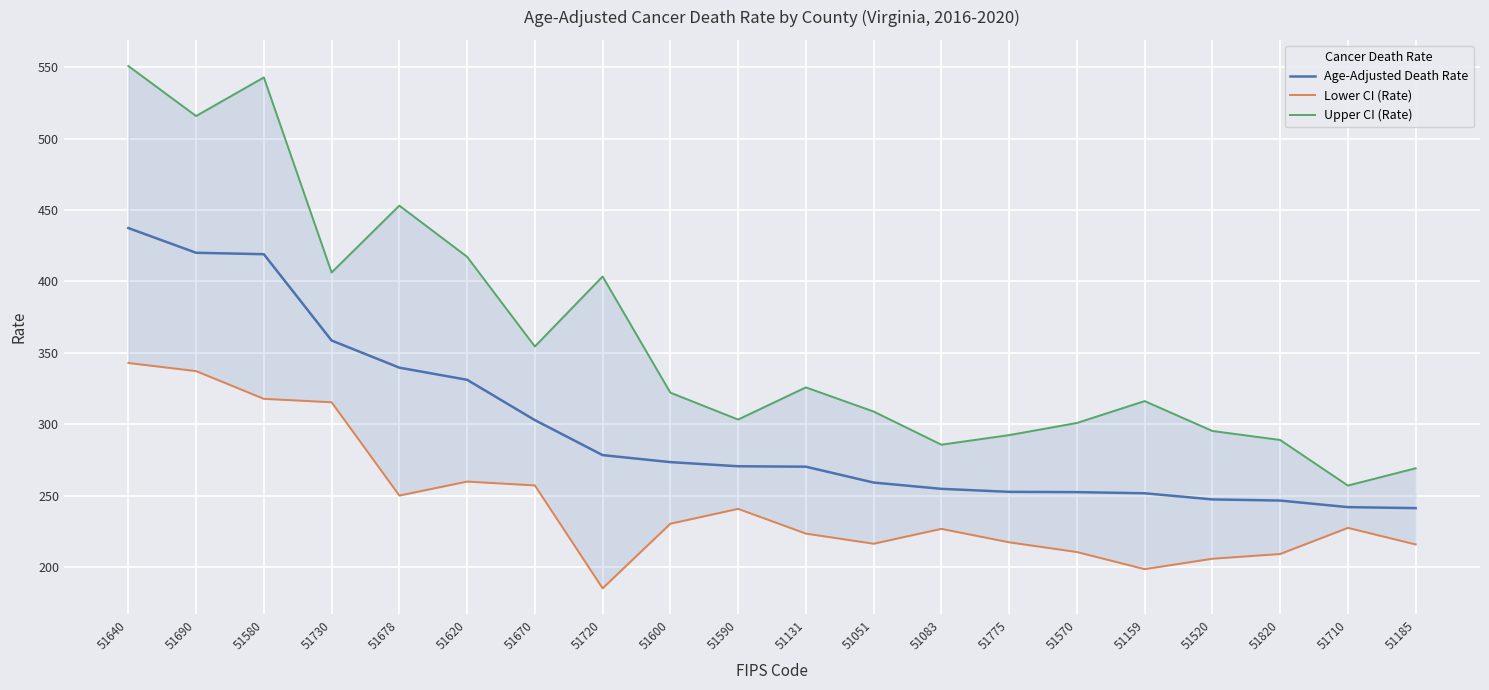

What are all the series names shown in the legend?

Age-Adjusted Death Rate, Lower CI (Rate), Upper CI (Rate)